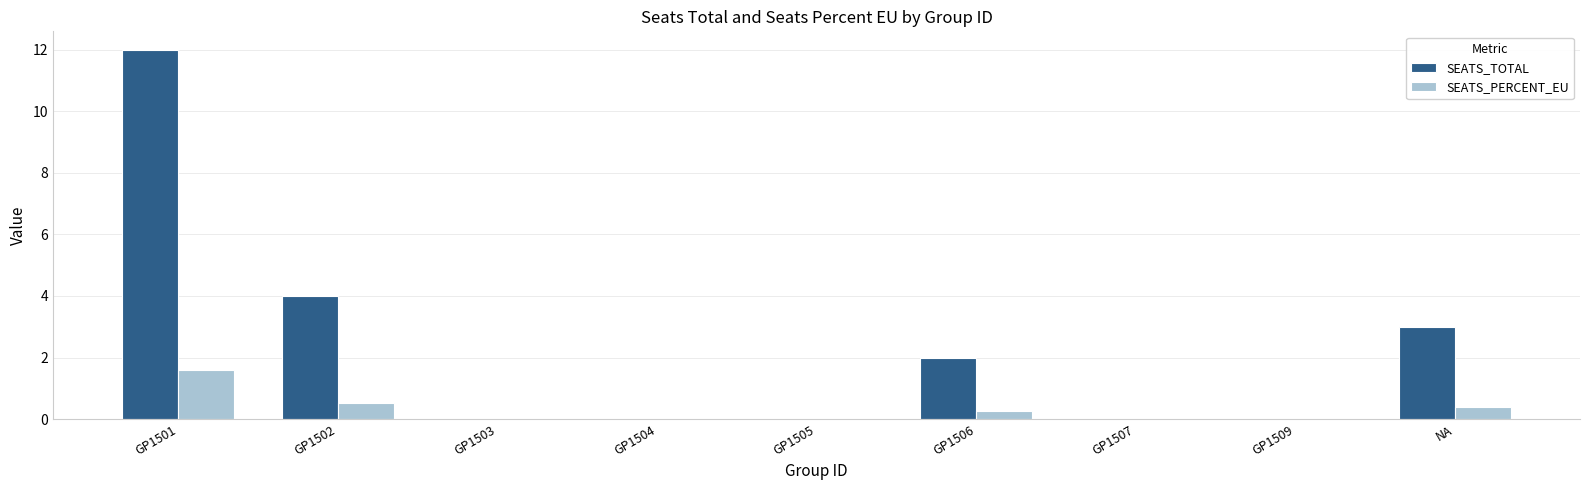

Which series has the largest total across all categories?

SEATS_TOTAL